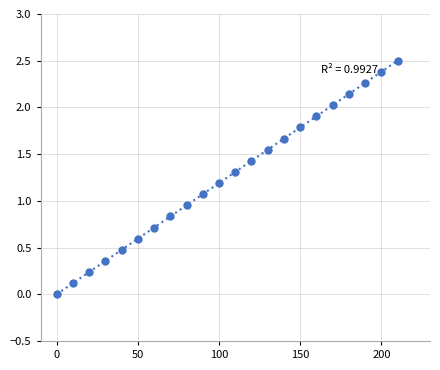

What is the range of X values (max minus min)?

210.0